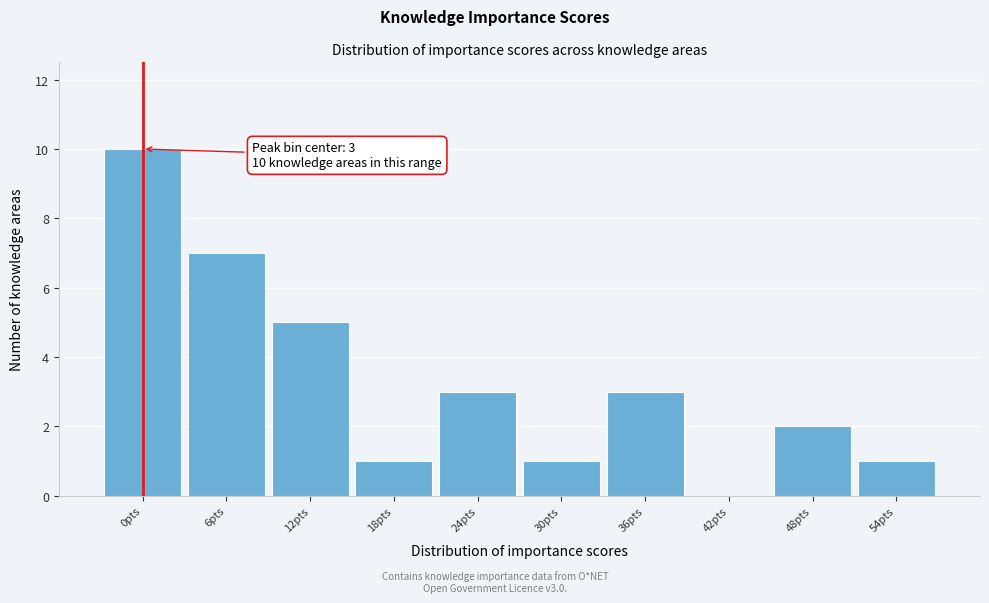

Reading right to left, transcribe all the data shown in this chart.

54pts=1	48pts=2	42pts=0	36pts=3	30pts=1	24pts=3	18pts=1	12pts=5	6pts=7	0pts=10